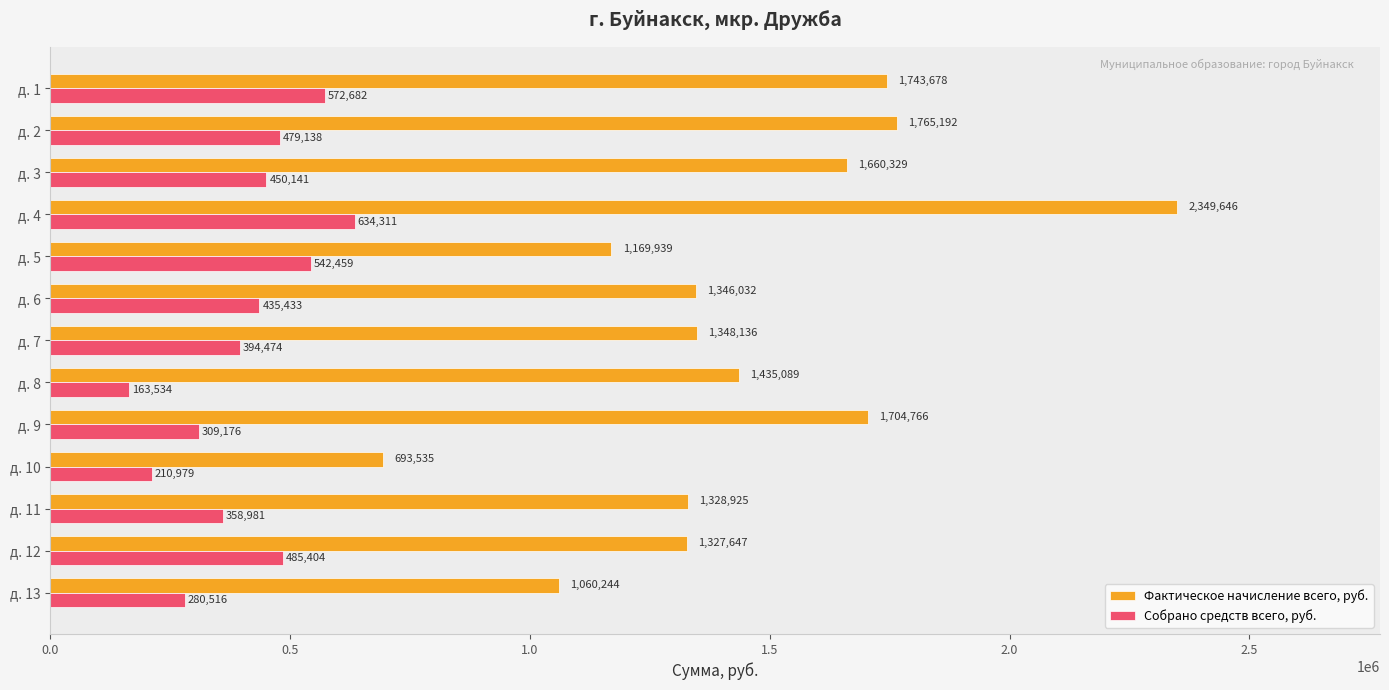

Which series has the widest spread of values?

Фактическое начисление всего, руб.